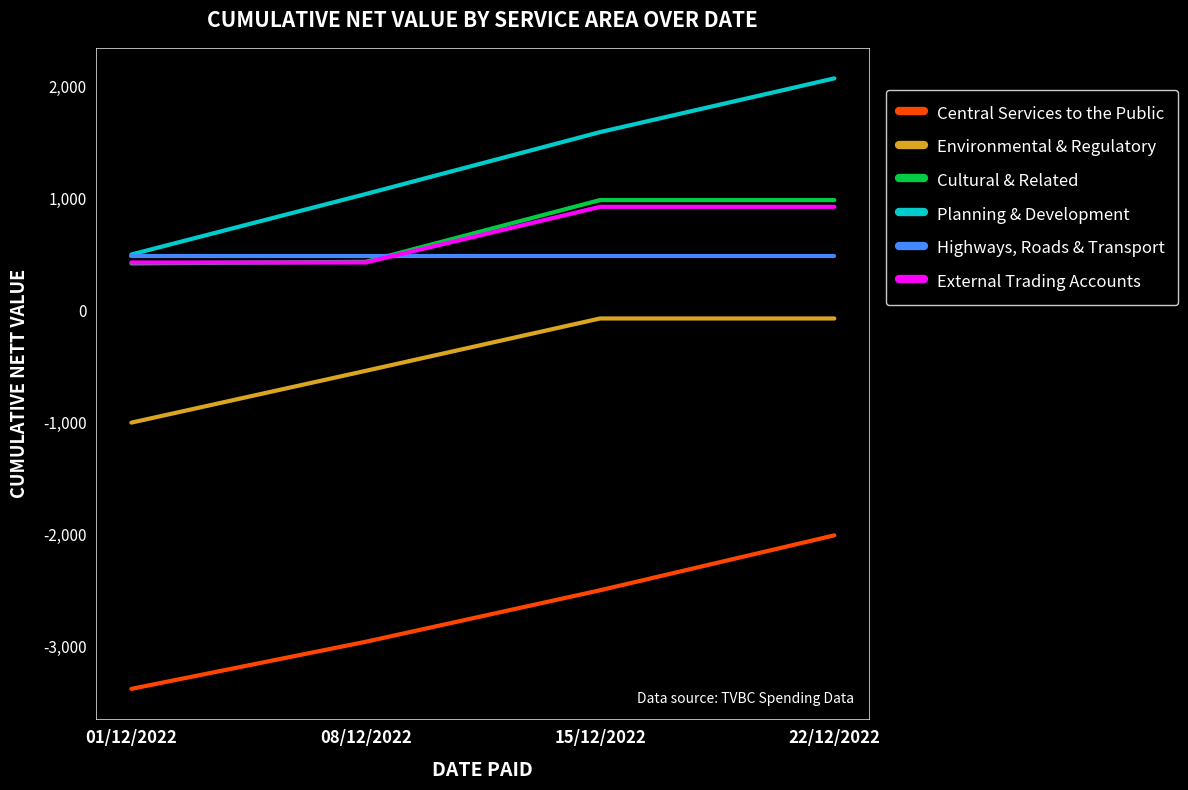

Where is Cultural & Related nearest to the value 702?

08/12/2022